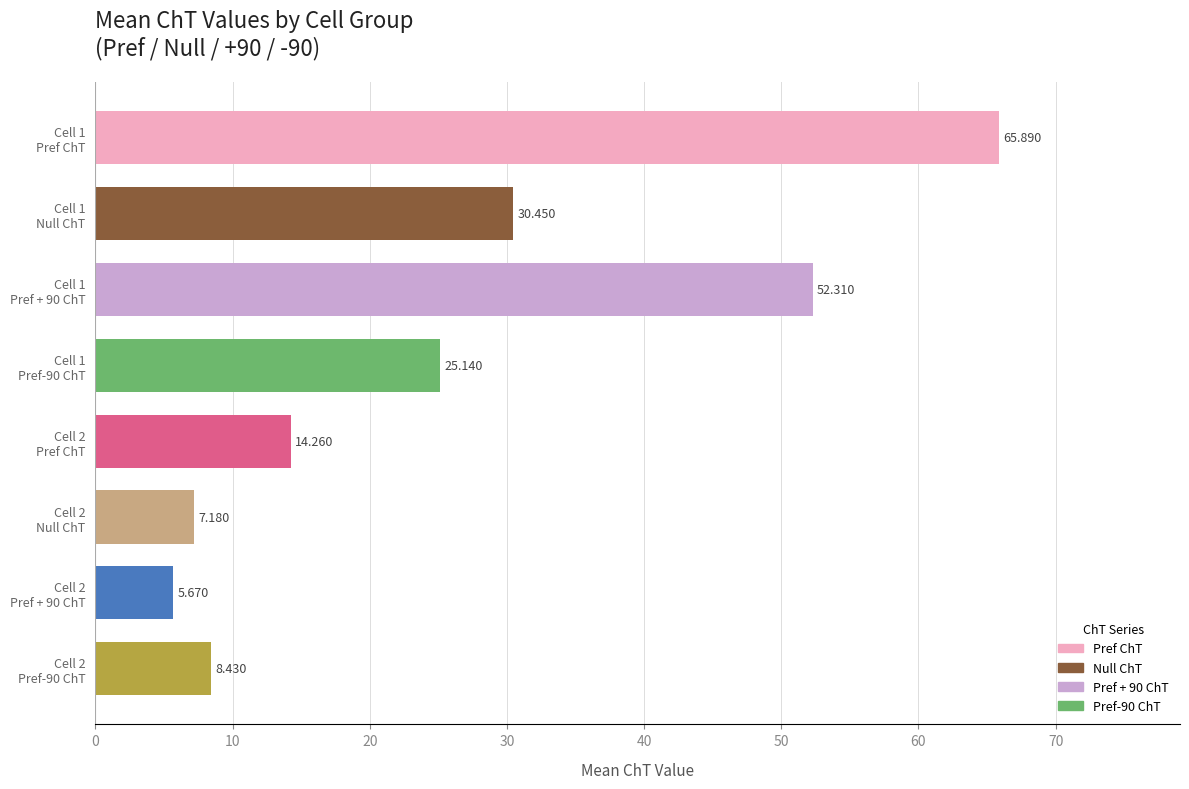

Are the bars horizontal?

Yes